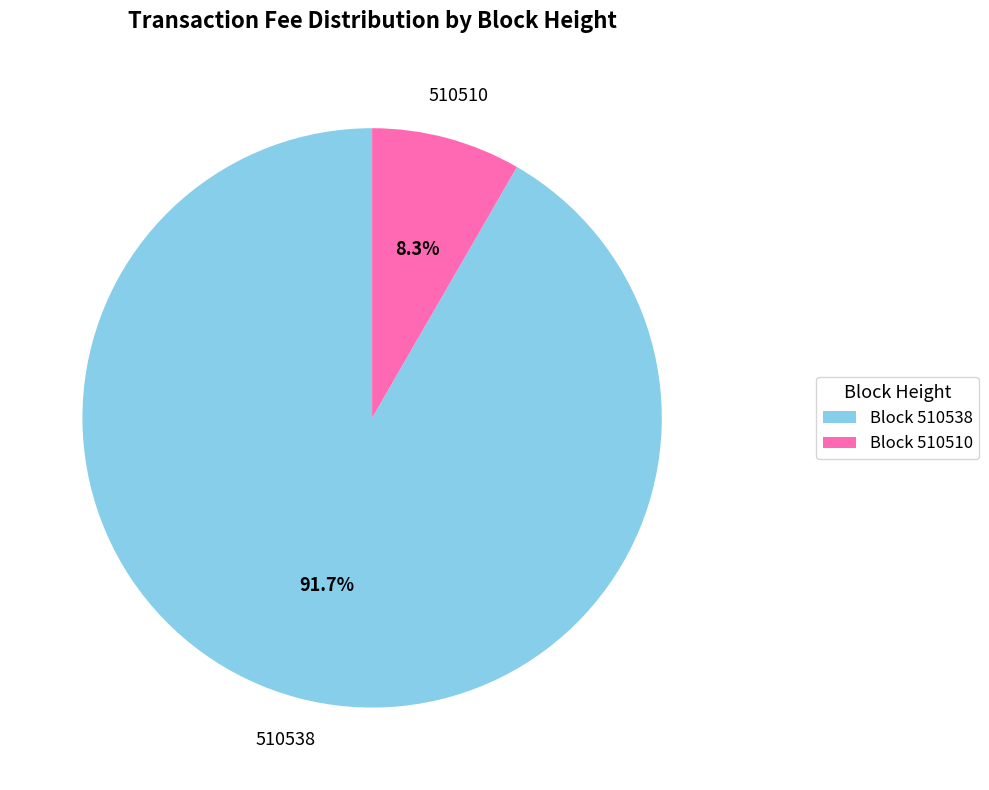

What is the smallest slice in the pie chart?

Block 510510